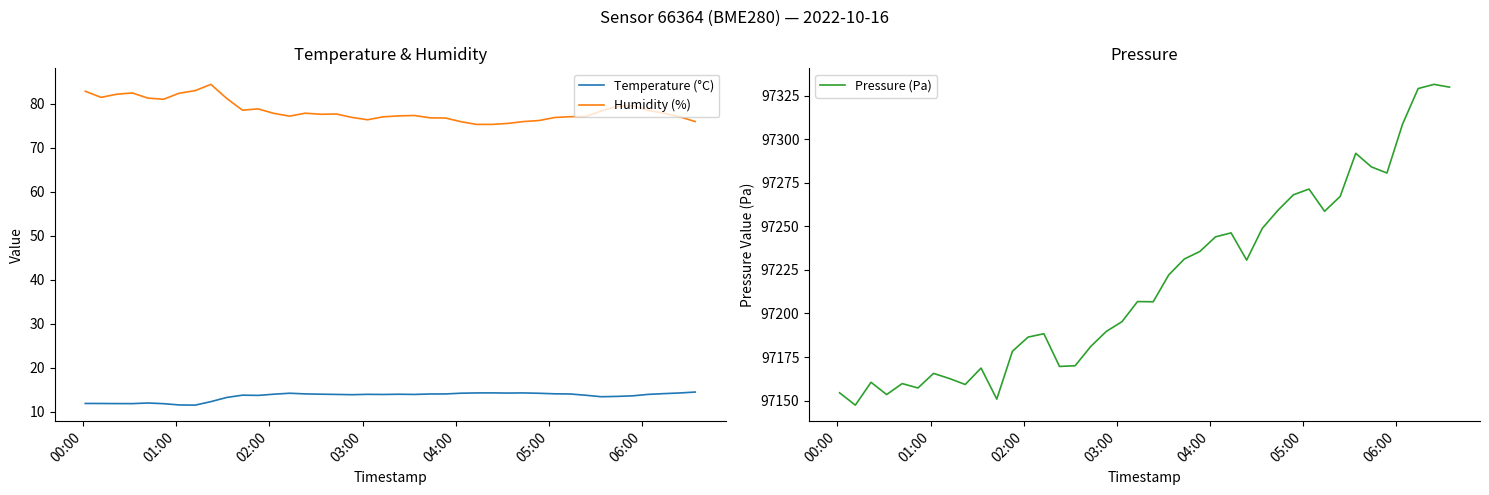

Which series has the widest spread of values?

Pressure (Pa)